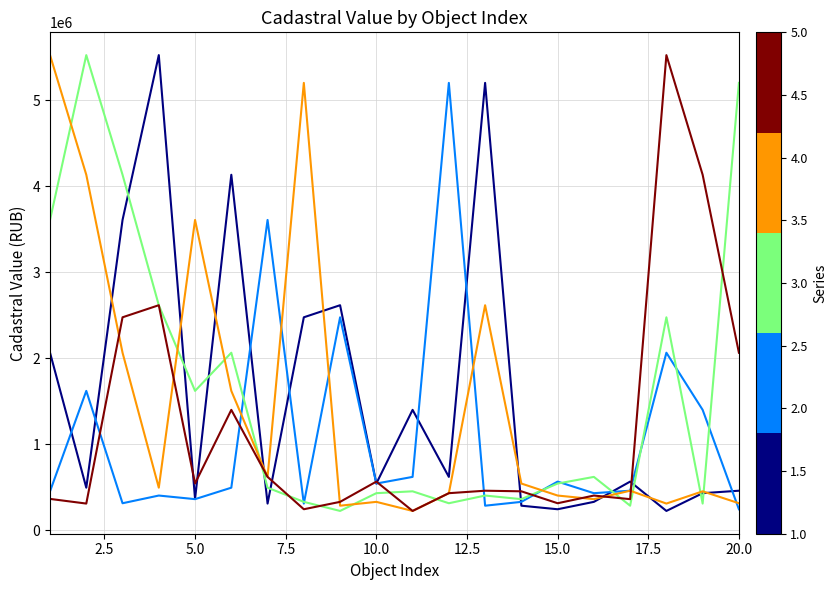

What is the smallest value displayed?

223271.5